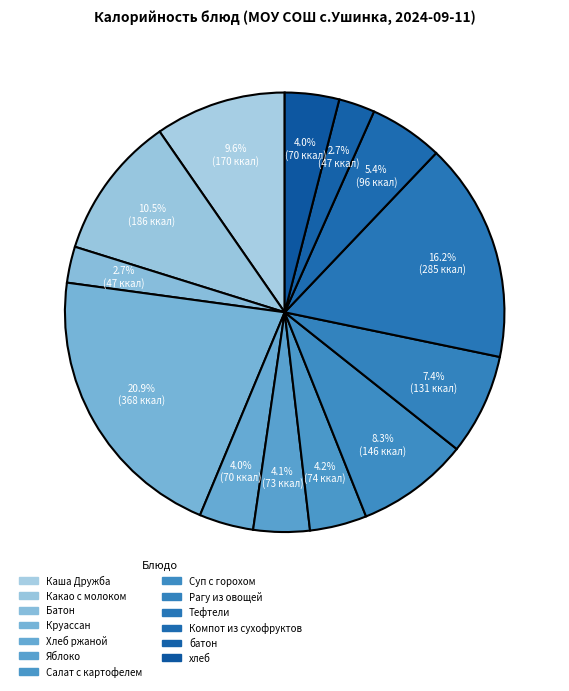

Approximately how many times larger is the value at хлеб compared to Круассан?

0.2